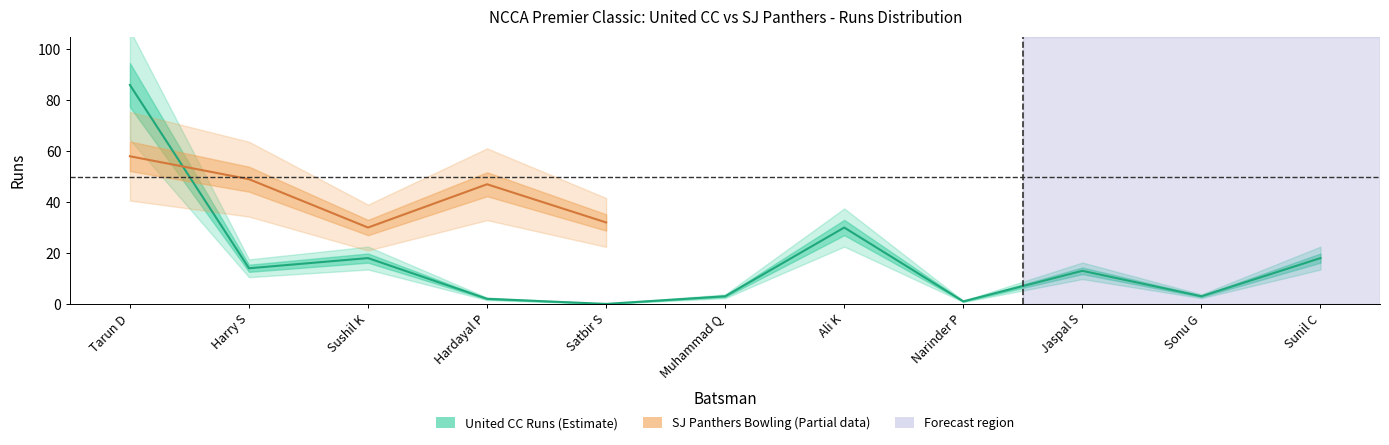

Which series has the widest spread of values?

United CC Batsmen Runs